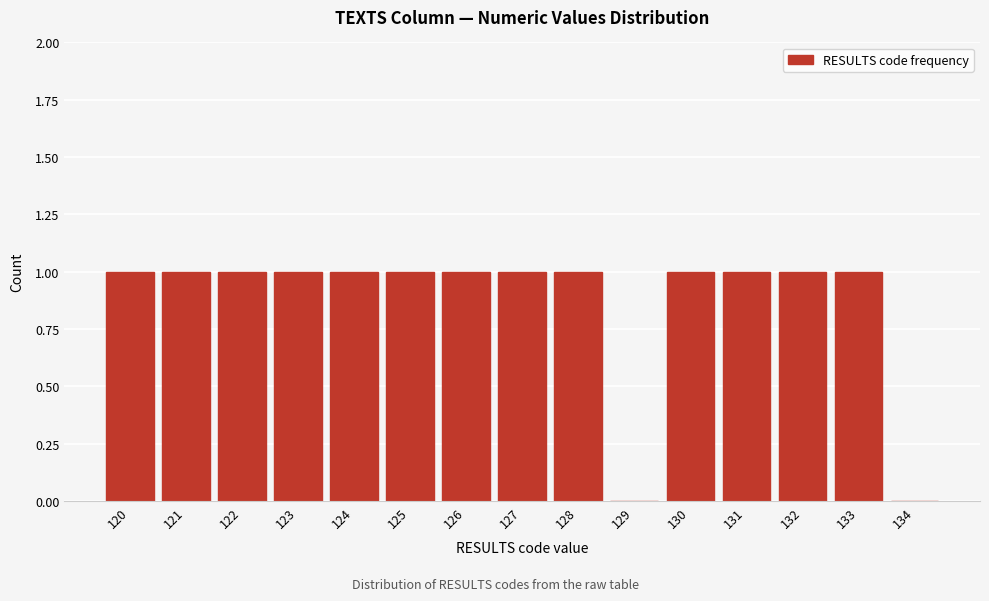

How tall is the bar that spans 130.5 to 131.5 on the x-axis? The values are not printed on the chart, so give them approximately, as read against the axis.

1